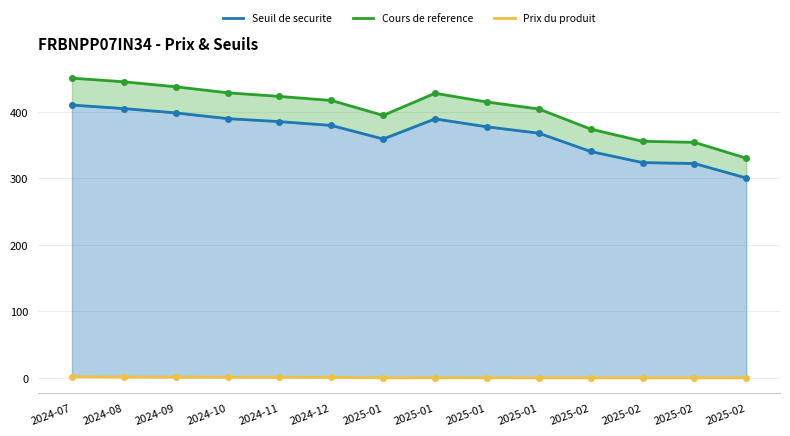

At 2025-02, list the series in order from smallest to largest.

Prix du produit, Seuil de securite, Cours de reference